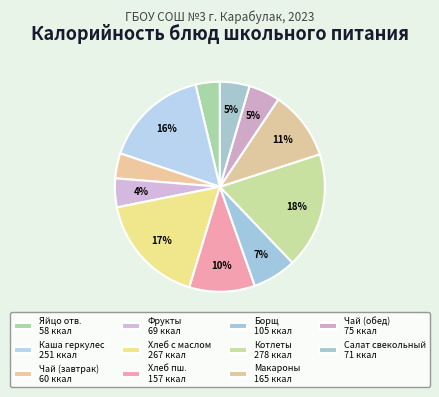

What is the largest slice in the pie chart?

Котлеты из индейки